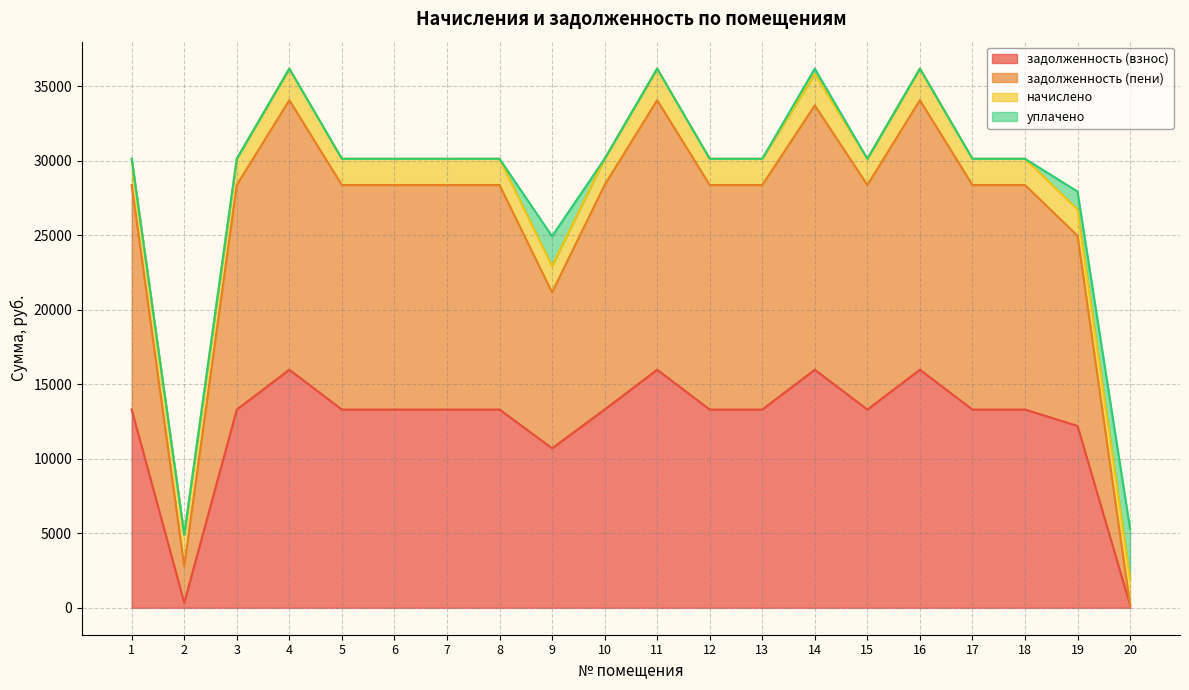

Does the chart have visible grid lines?

Yes